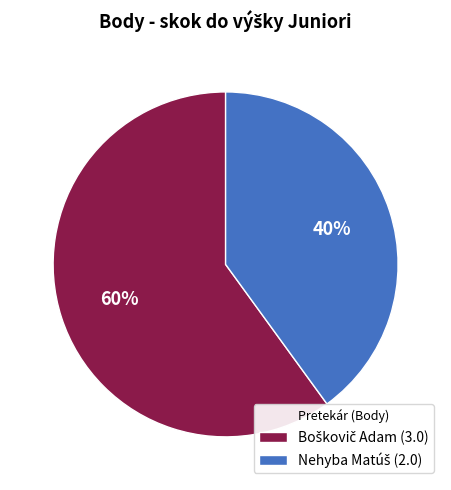

To the nearest percent, what is the average slice percentage?

50%